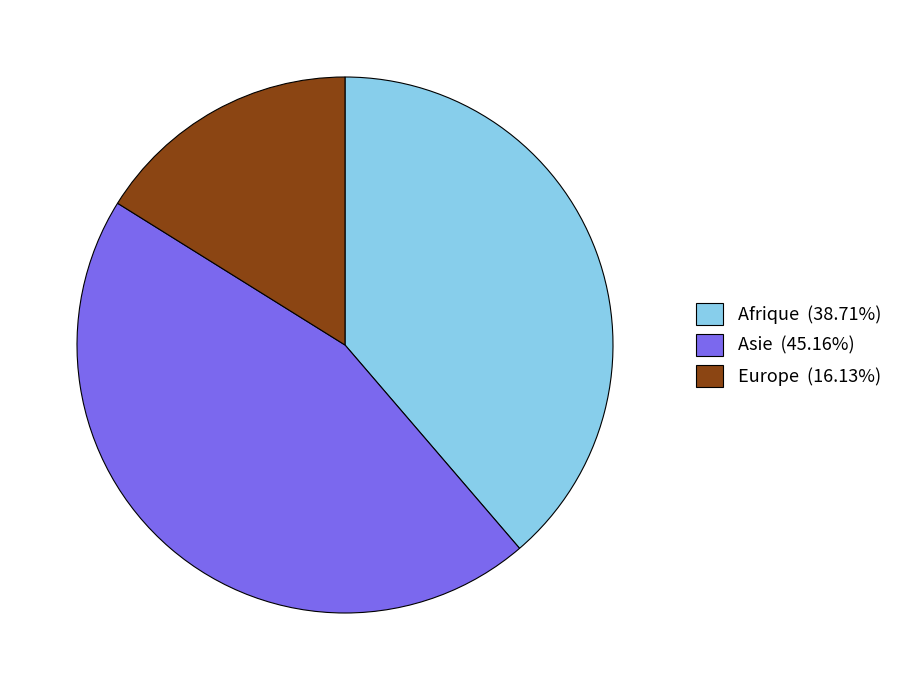

The Europe slice represents 23% of the pie. True or false?

False